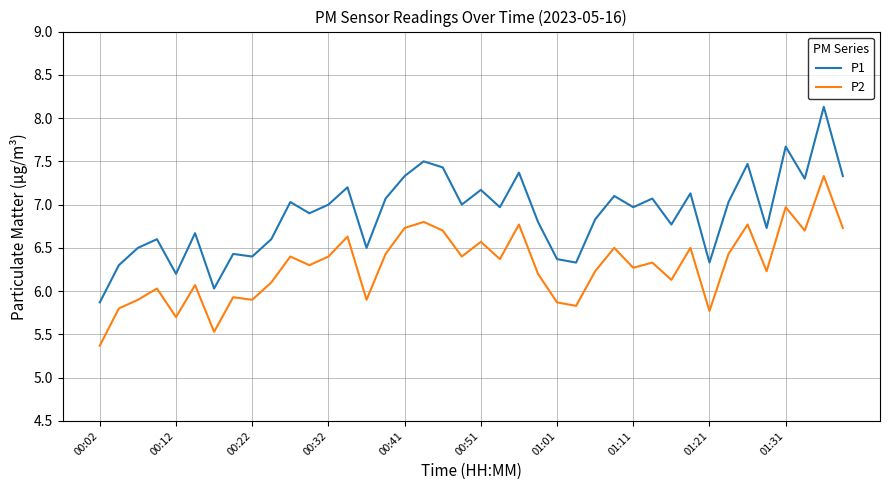

True or false: P2 and P1 cross at least once.

False